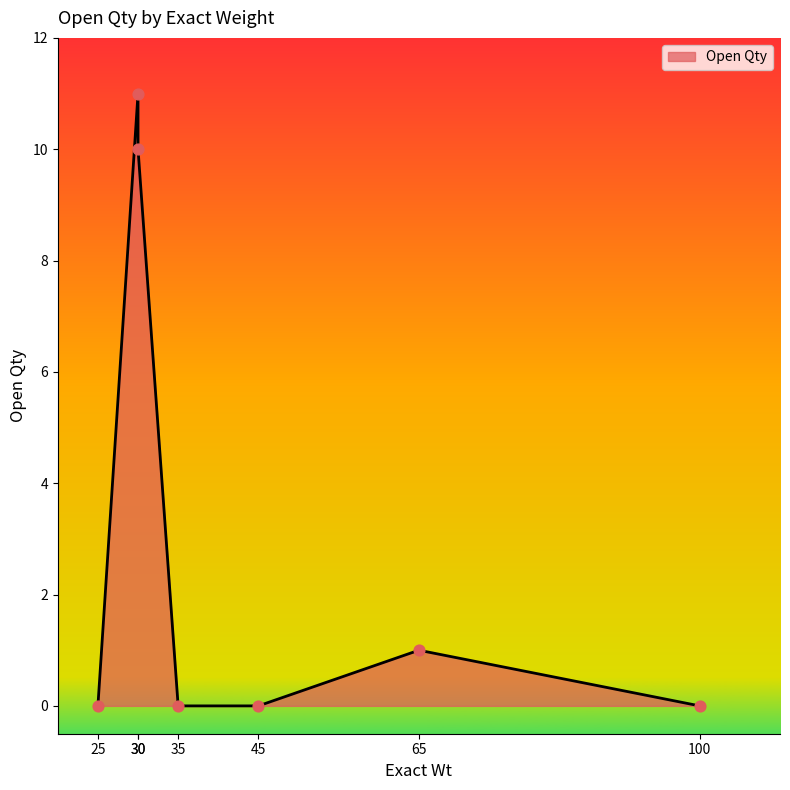

Between 65 and 30, which is larger?

30